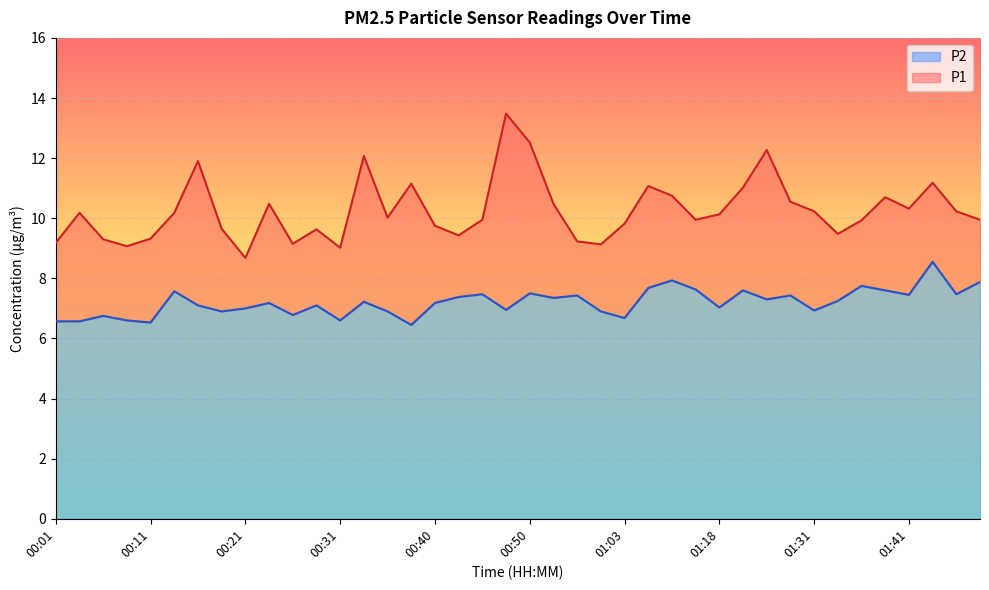

Is the value of P1 at 00:31 greater than the value of P2 at 01:48?

Yes